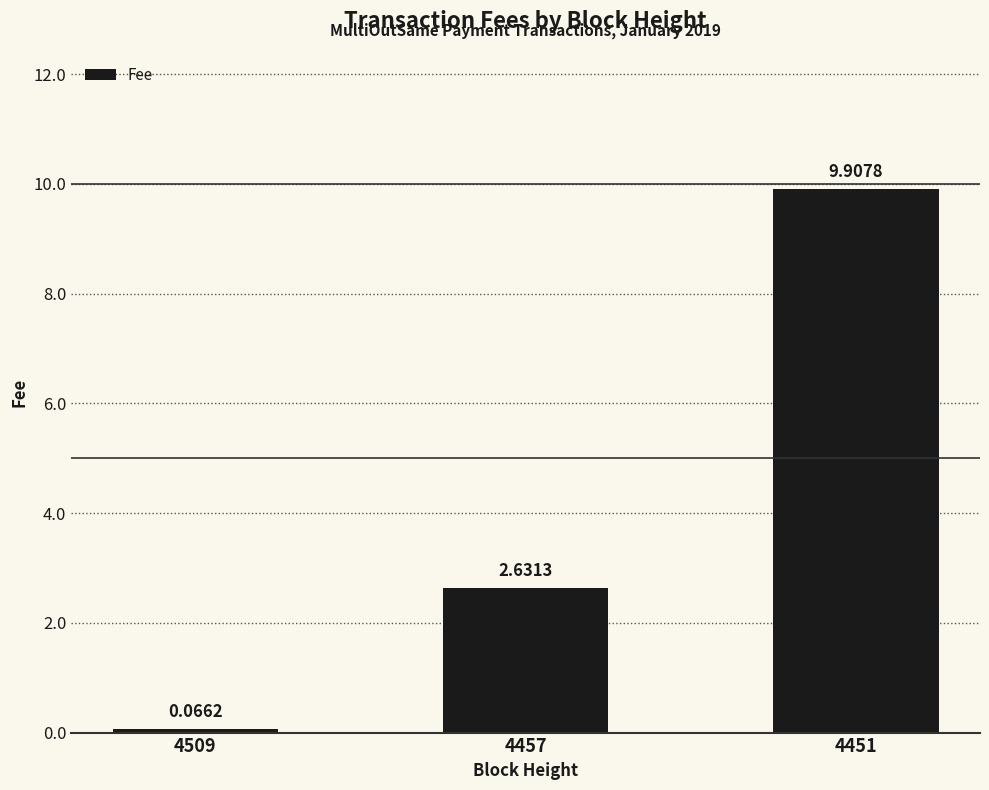

Between 4451 and 4509, which is larger?

4451